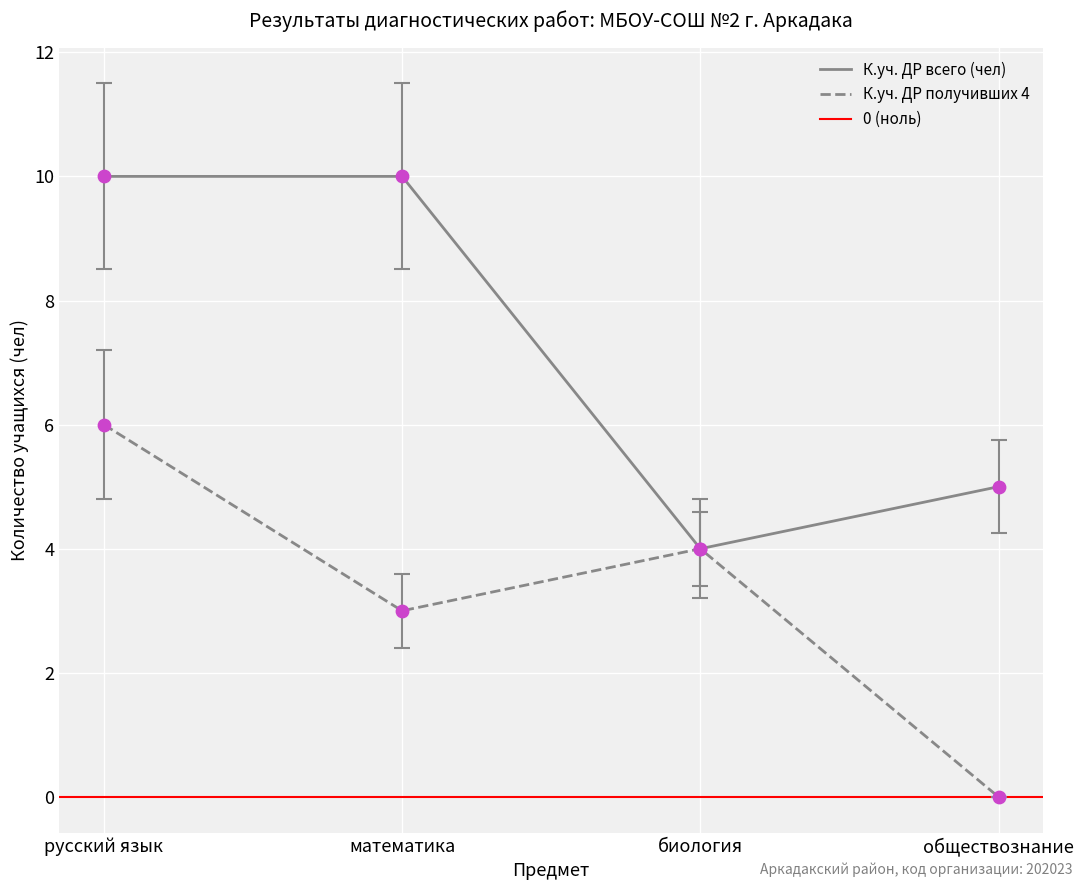

The value of К.уч. ДР всего (чел) at русский язык is 4. True or false?

False